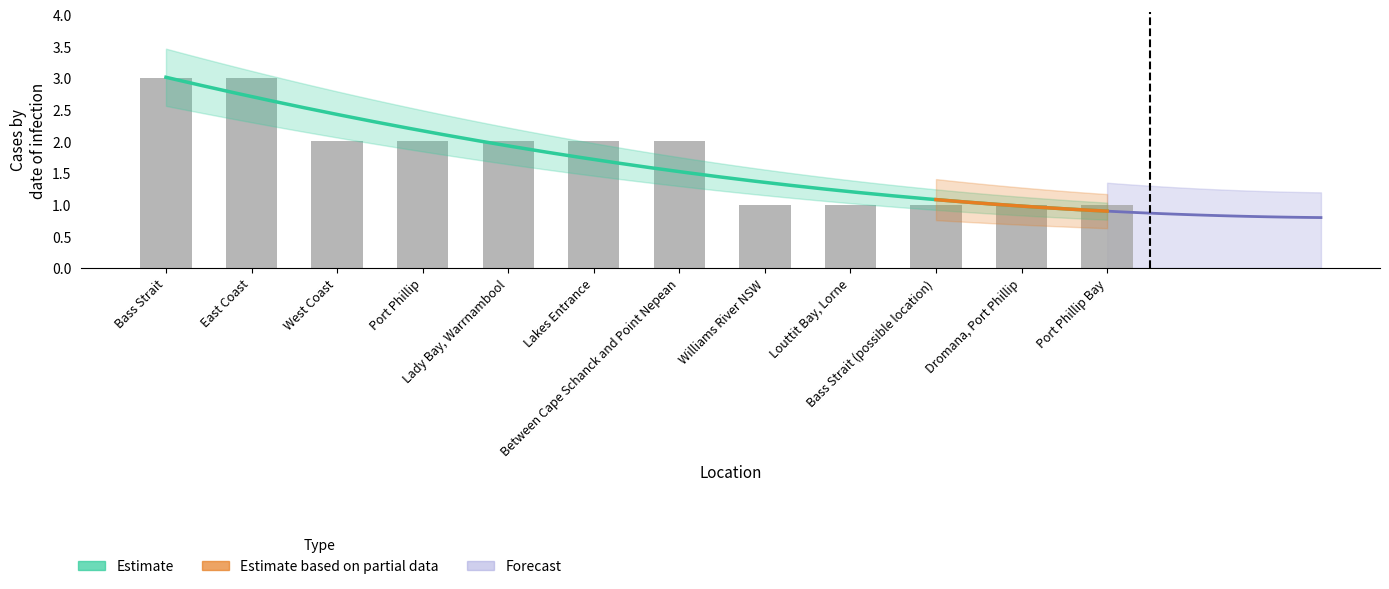

What is the greatest value displayed?

3